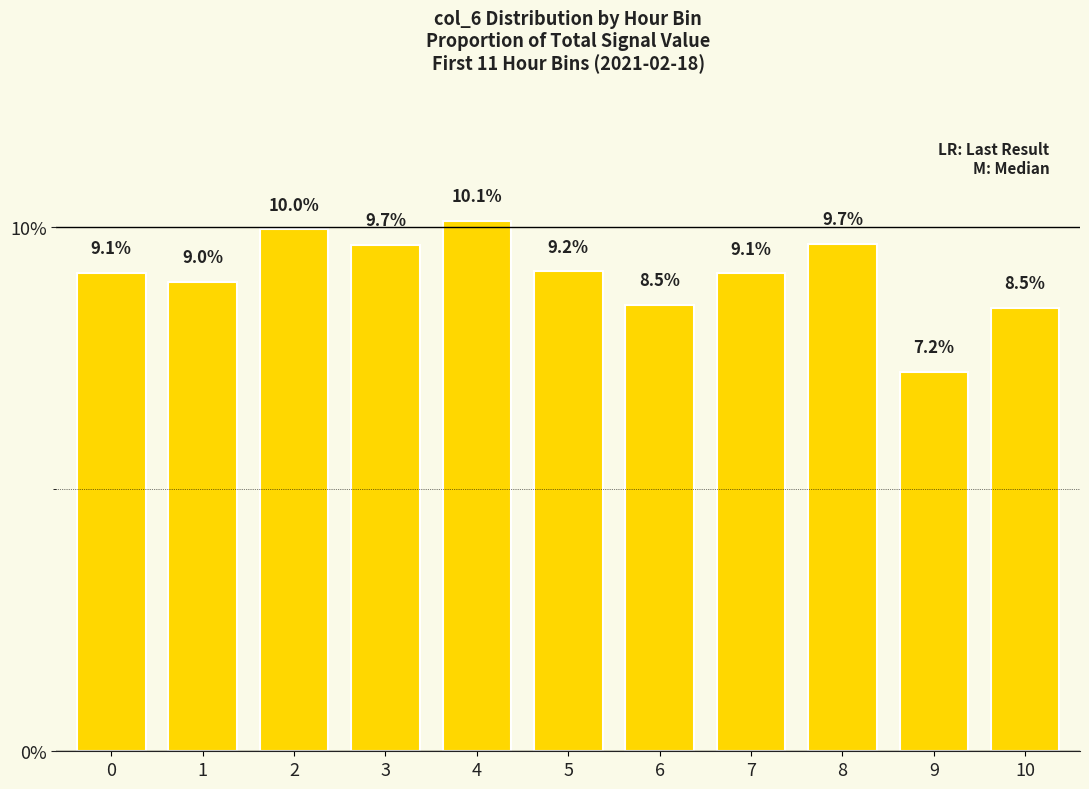

Reading right to left, what are all the values shown in this chart?

8.5	7.2	9.7	9.1	8.5	9.2	10.1	9.7	10.0	9.0	9.1